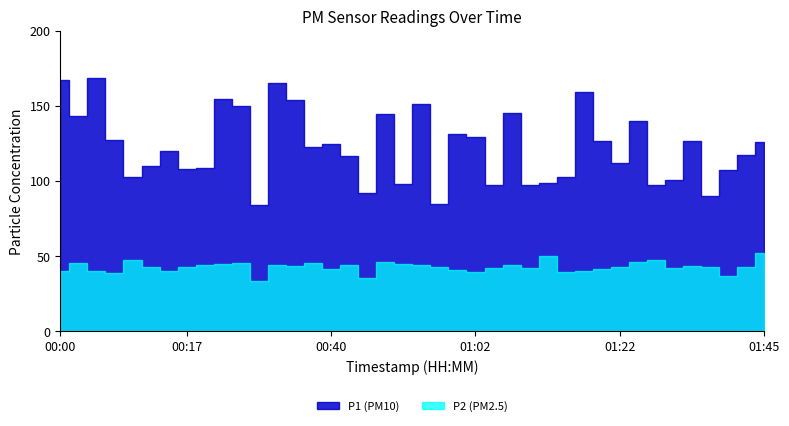

Where is the first local minimum for P1?

00:03